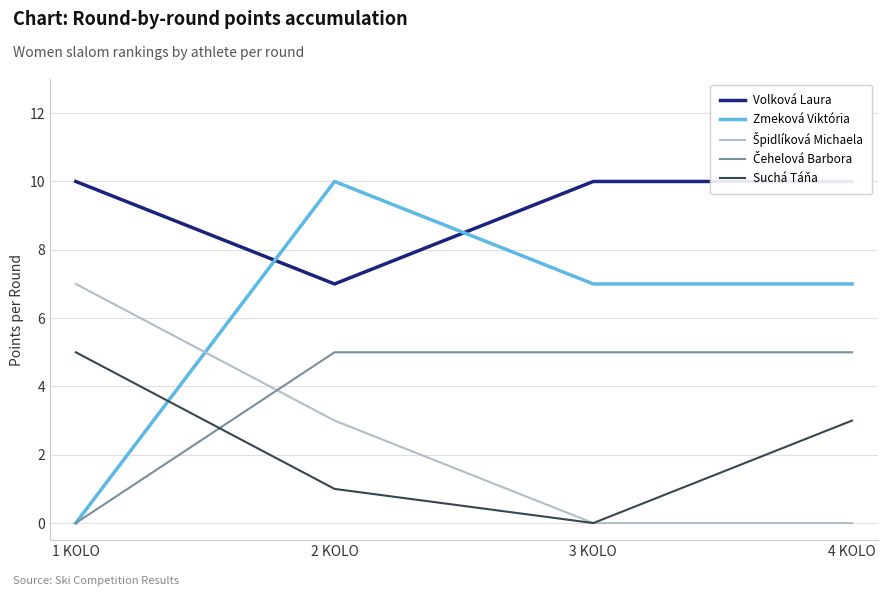

At how many categories does at least one series exceed 5?

4